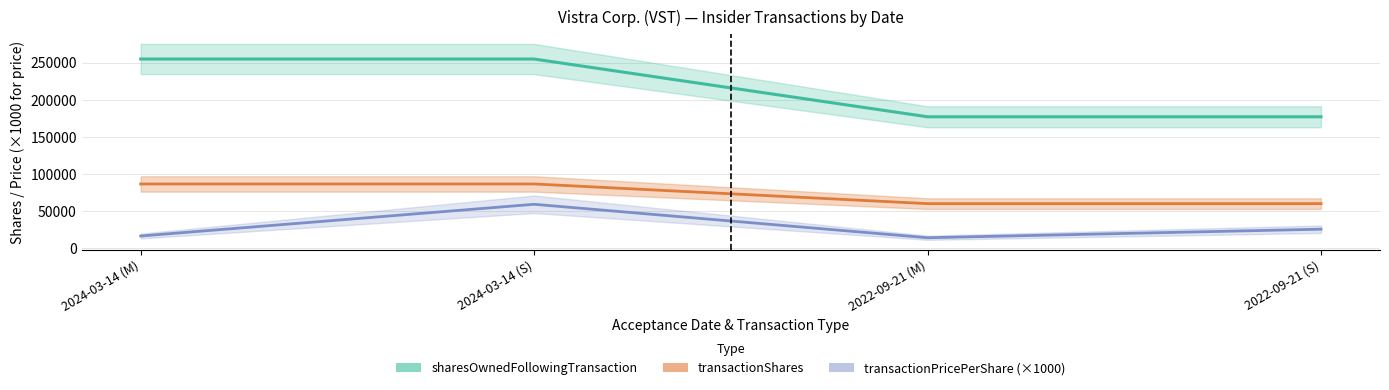

What are all the series names shown in the legend?

transactionPricePerShare, transactionShares, sharesOwnedFollowingTransaction